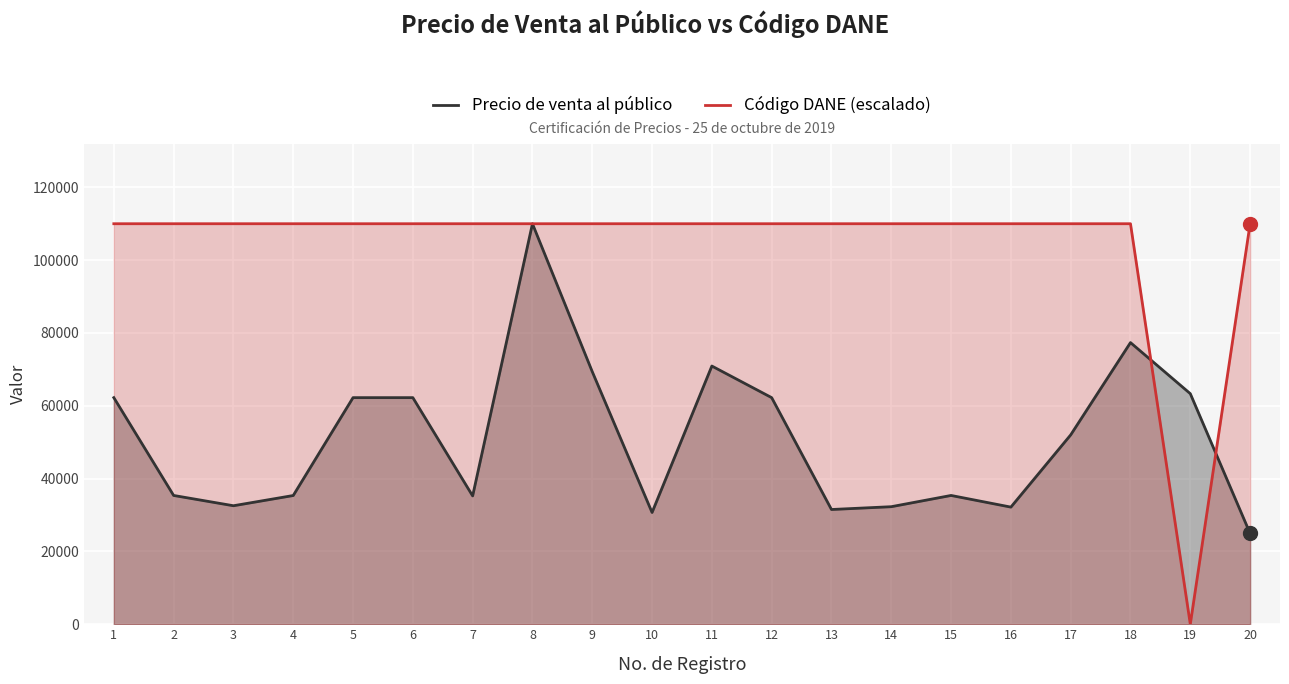

Is the value of Precio de venta al público at 16 greater than the value of Código DANE (escalado) at 12?

No